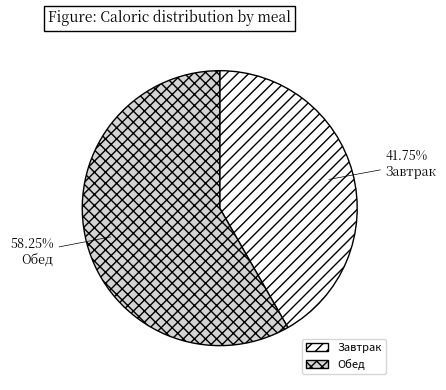

Does any single category account for the majority?

Yes